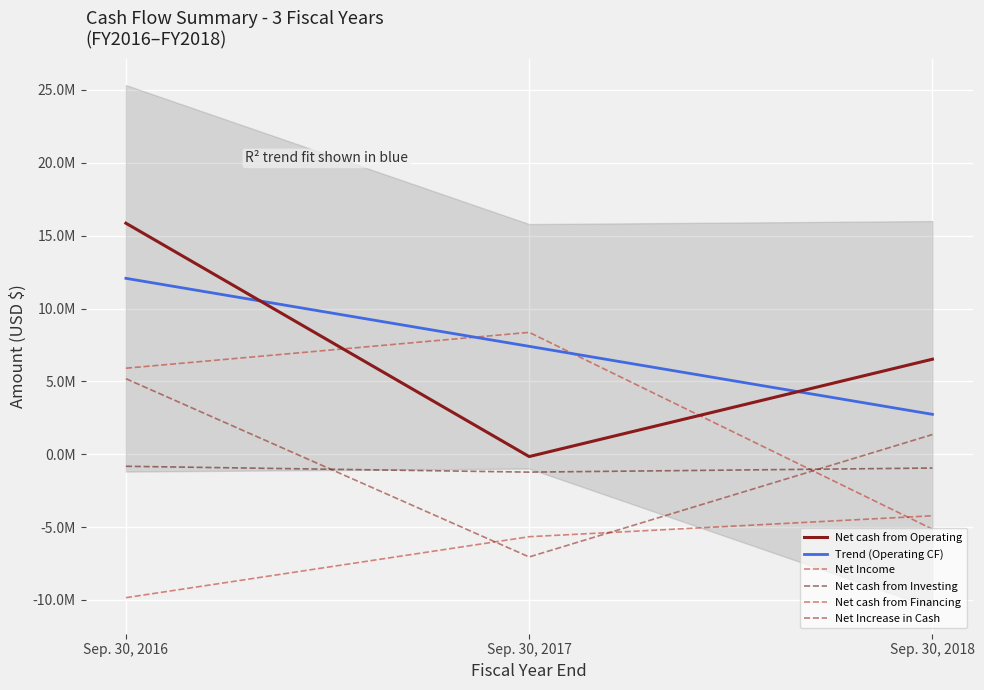

What is the spread (max minus min) of values at Sep. 30, 2018?

11660905.0